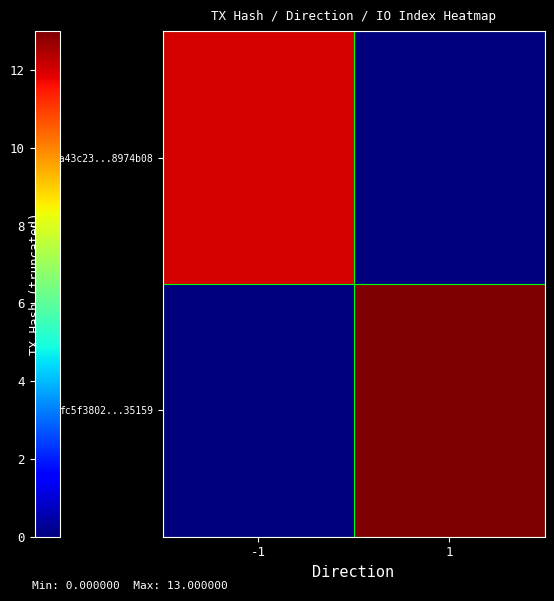

Which category has the highest value across all series?

1